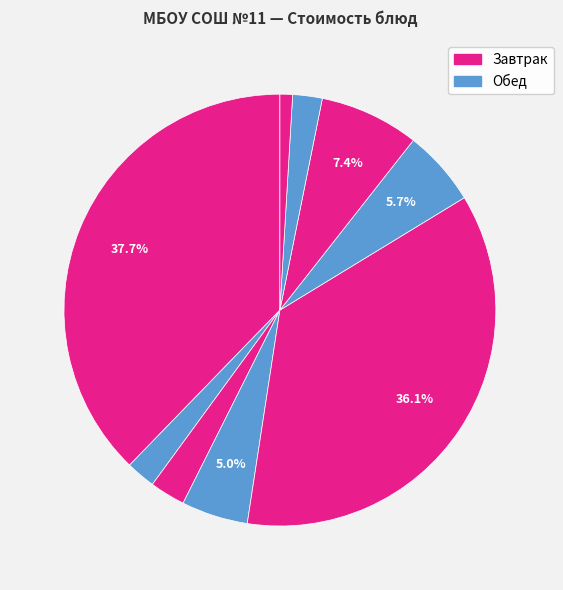

How many segments does this pie chart have?

9